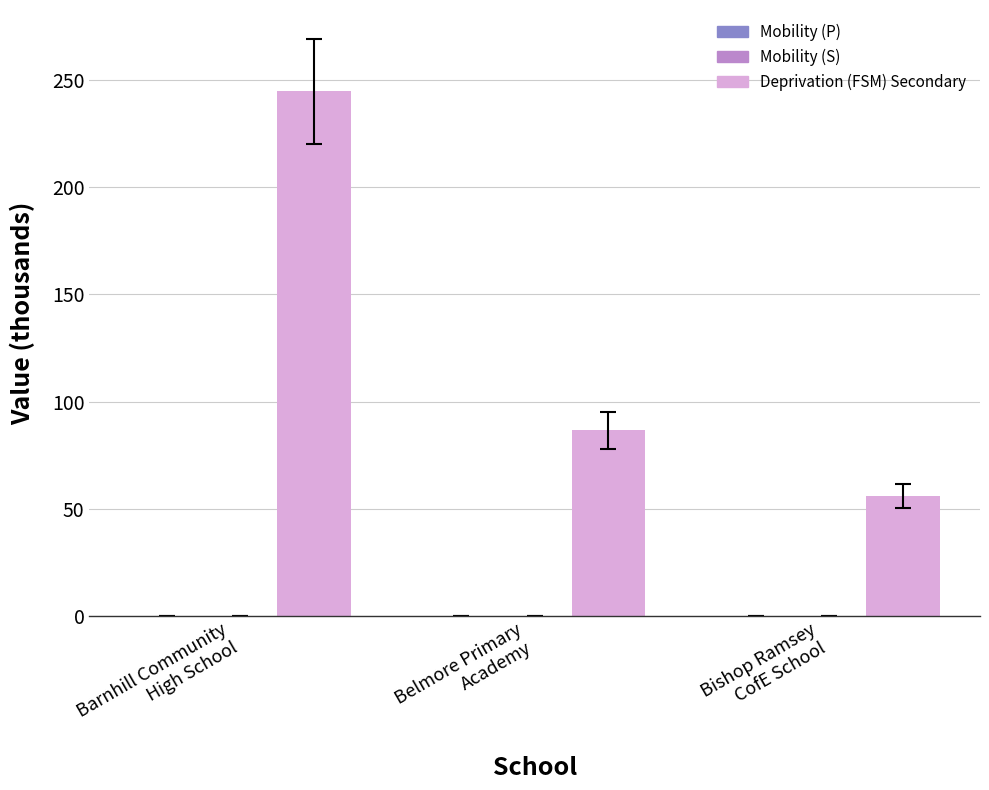

What is the maximum value shown in the chart?

244.6